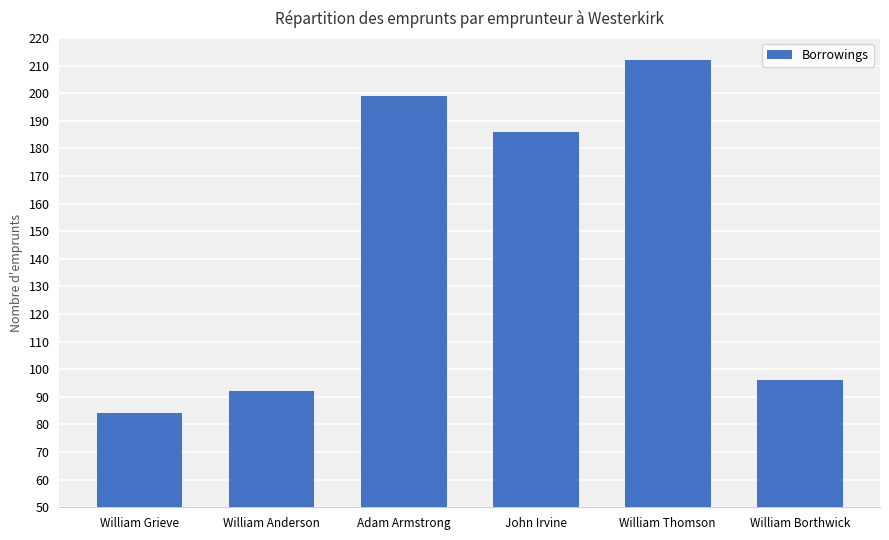

At which label is the value closest to 148?

John Irvine